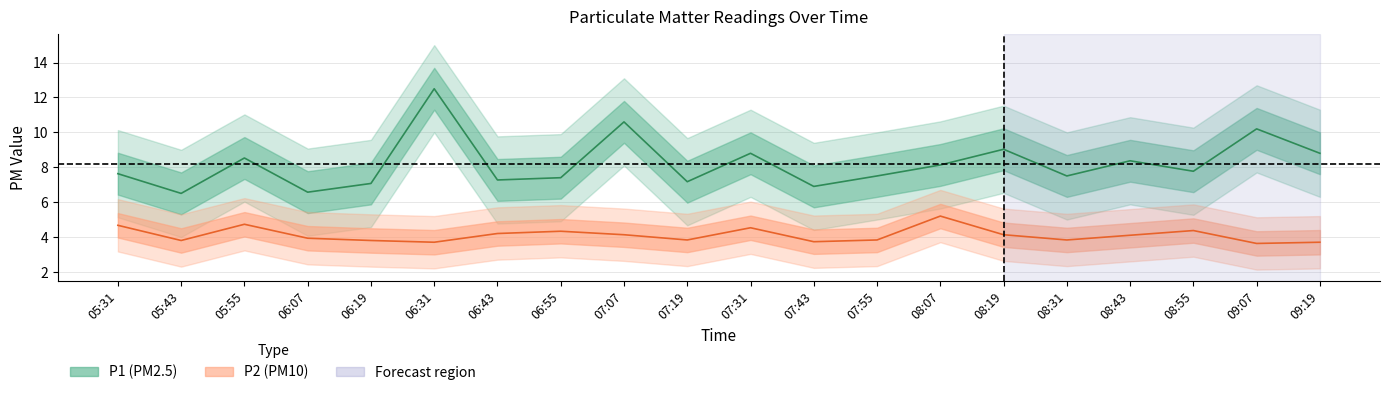

True or false: P2 has a value of 4.5 at 07:31.

True